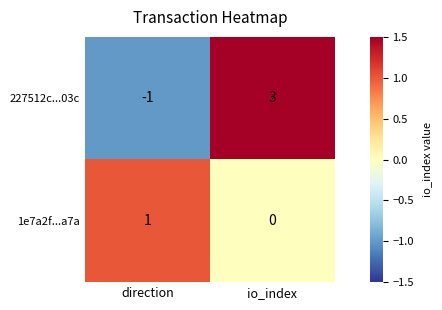

The value of 227512c...03c at direction is -1. True or false?

True